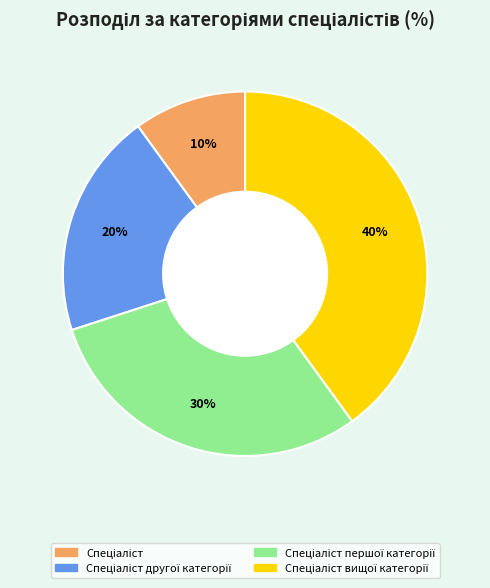

To the nearest percent, what is the difference between the largest and smallest slice percentages?

30%